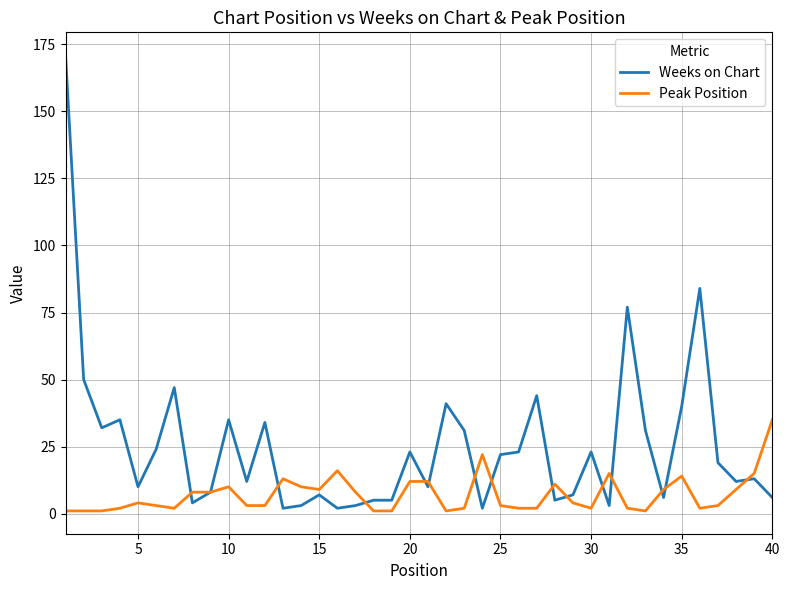

List the series in order of their peak value, lowest first.

Peak Position, Weeks on Chart